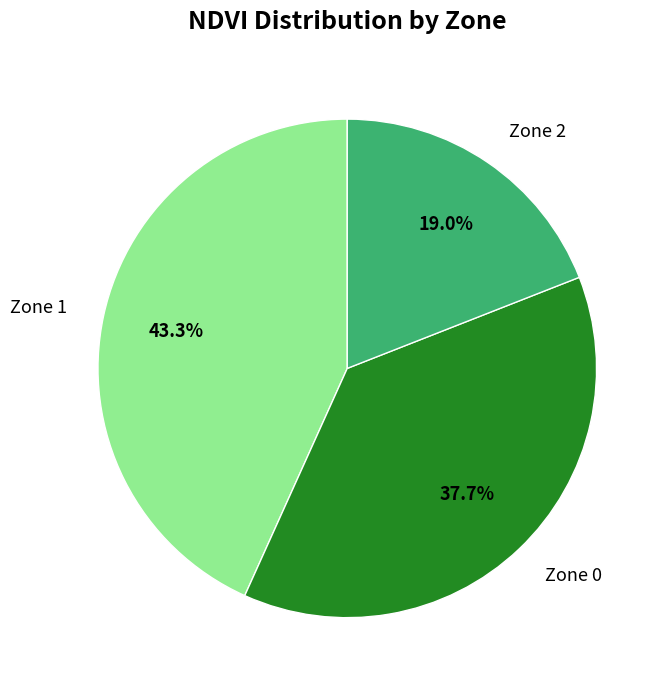

Count the number of slices in the pie.

3